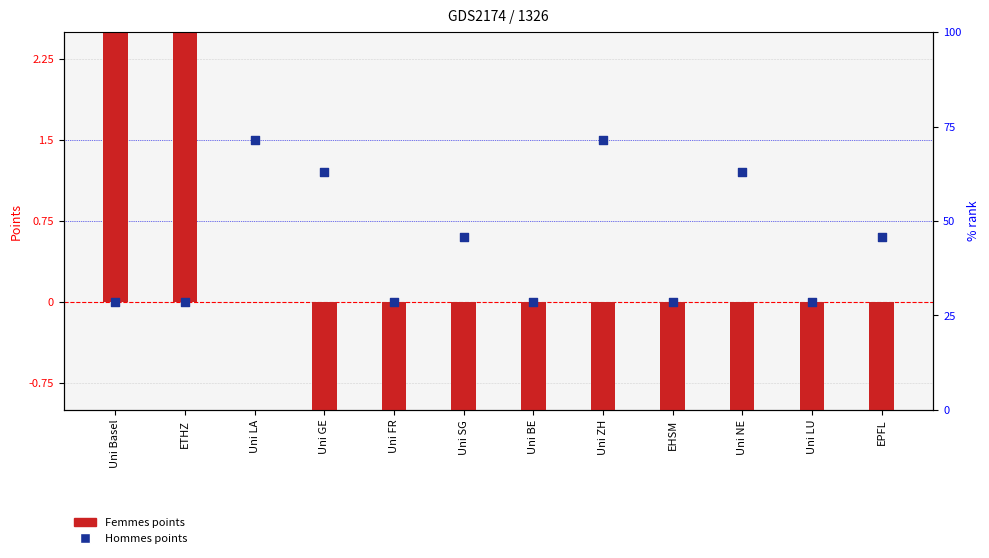

What is the total value across all series at Uni LA?

1.5